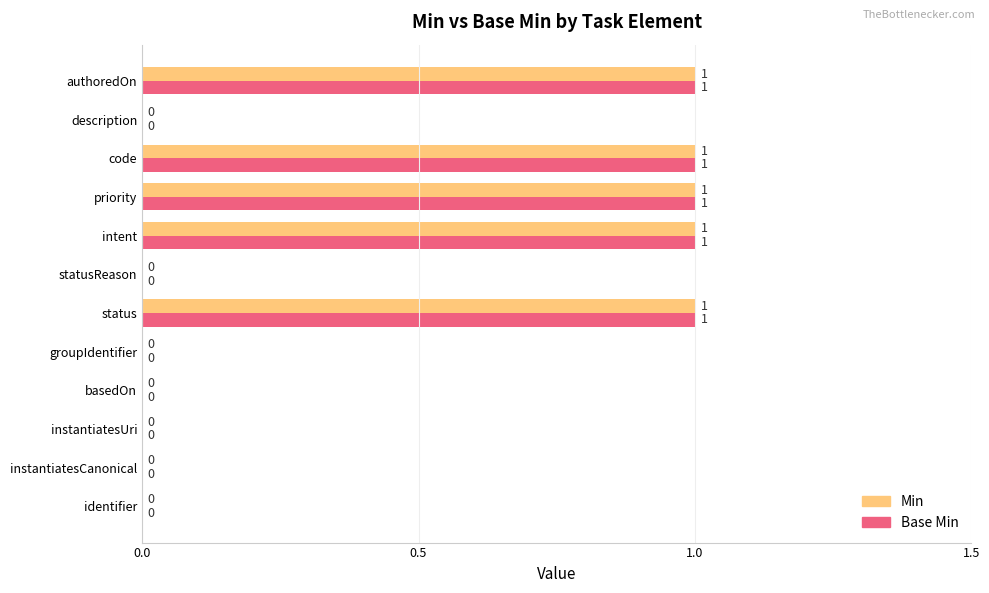

True or false: Min has a value of 1 at description.

False